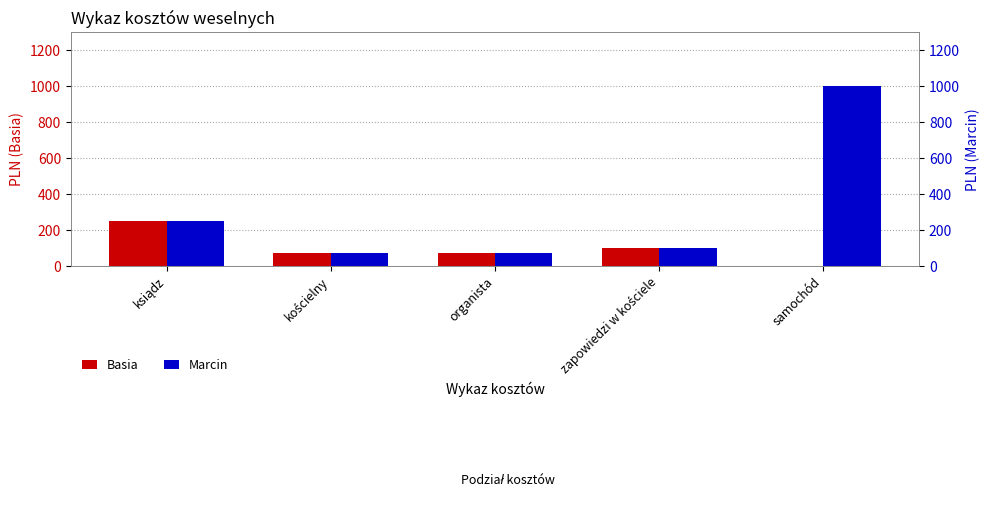

How many values in the Basia series exceed 75?

2